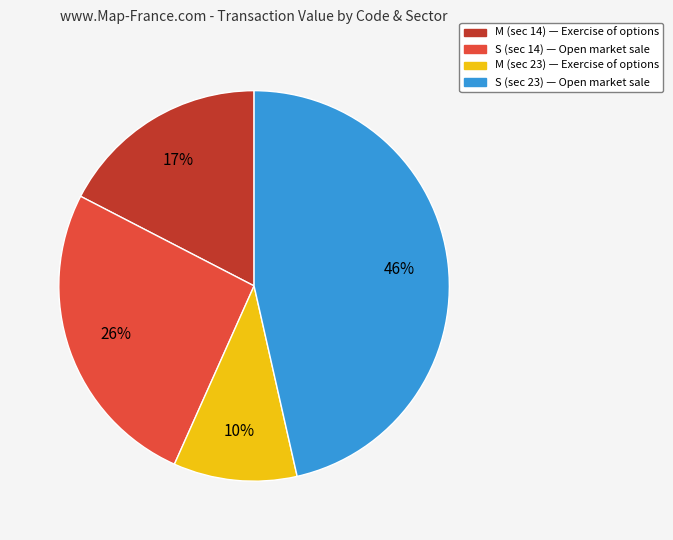

Is there any slice that represents more than half of the pie?

No